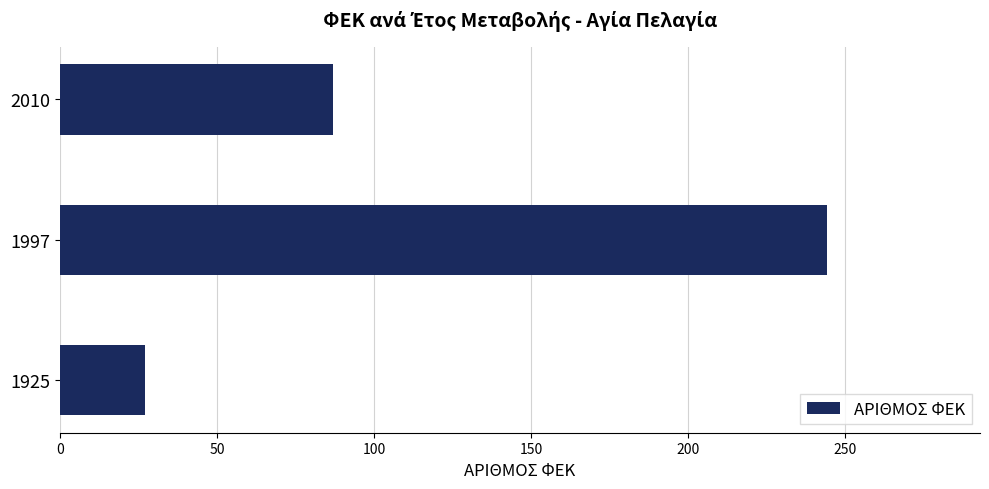

Reading bottom to top, transcribe all the data shown in this chart.

1925=27	1997=244	2010=87